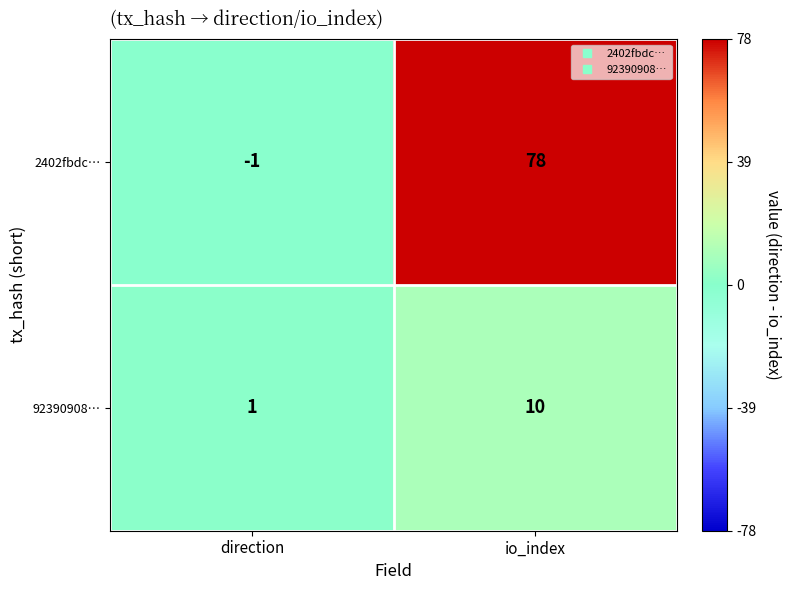

What is the difference between the 92390908… values at io_index and direction?

9